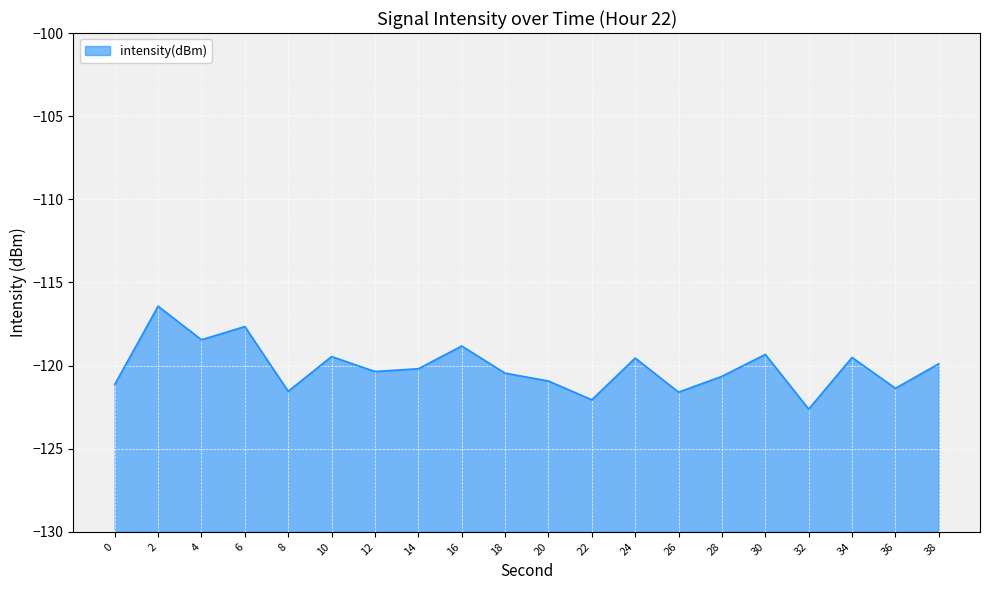

Does the chart display data point markers on the line(s)?

No